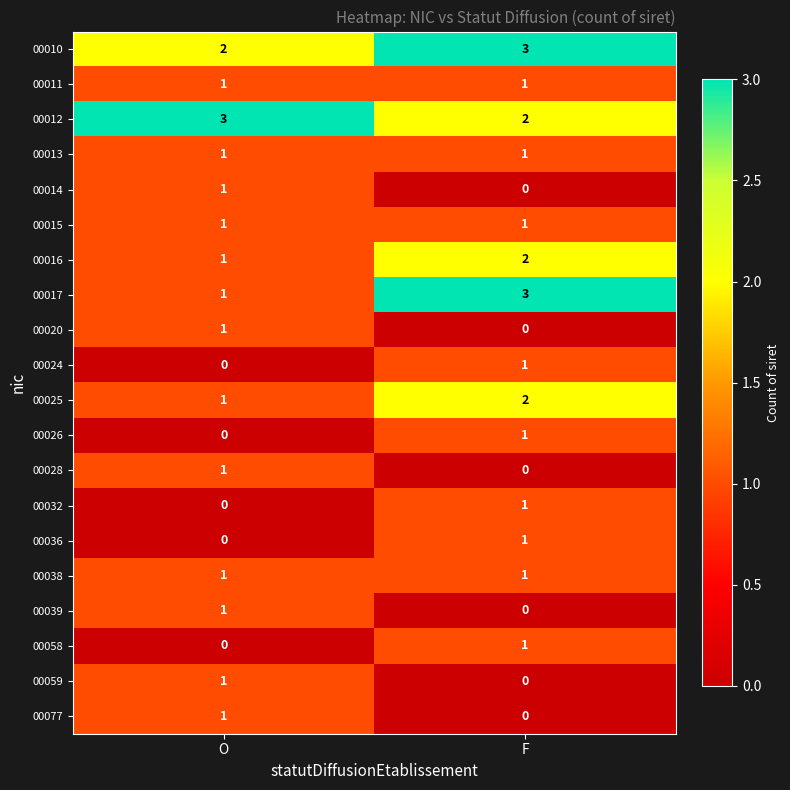

Where is 00010 nearest to the value 2?

O